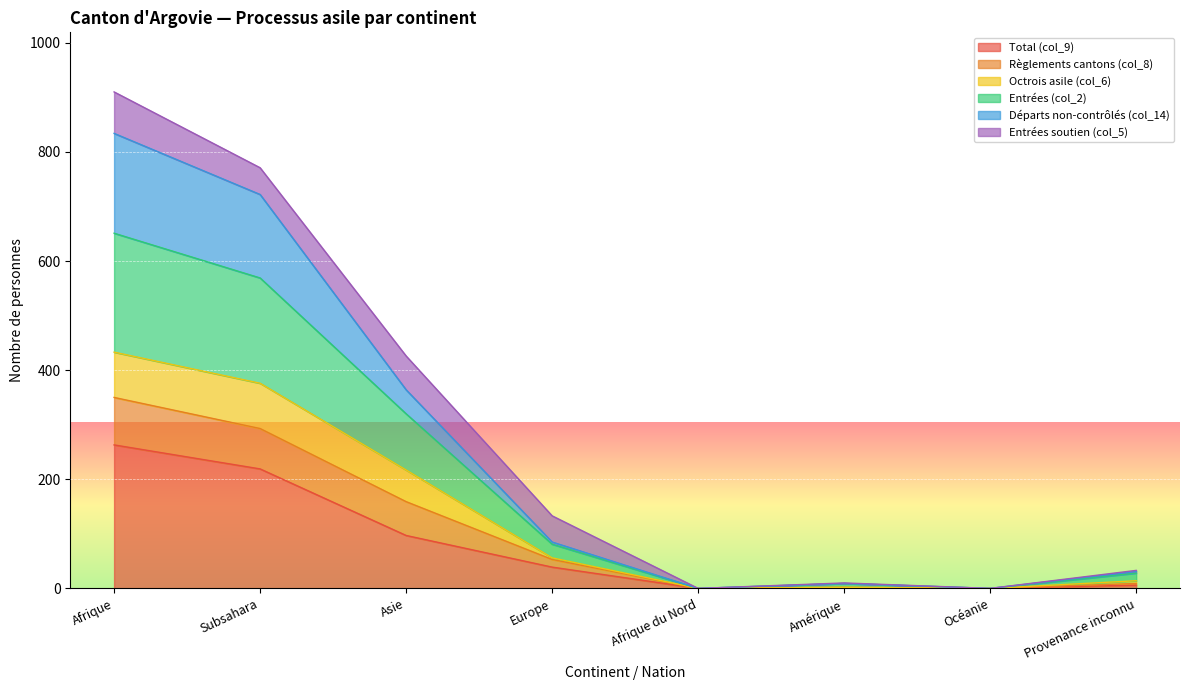

List the labels in order of Règlements cantons (col_8) value, smallest first.

Afrique du Nord, Océanie, Amérique, Provenance inconnu, Europe, Asie, Subsahara, Afrique